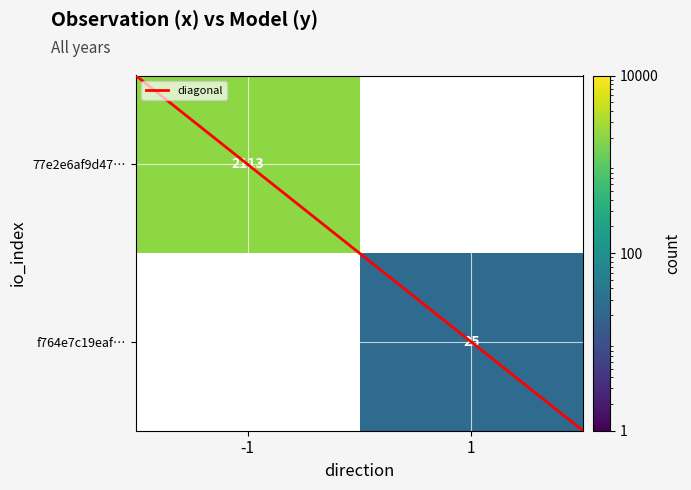

At how many categories does at least one series exceed 176?

1